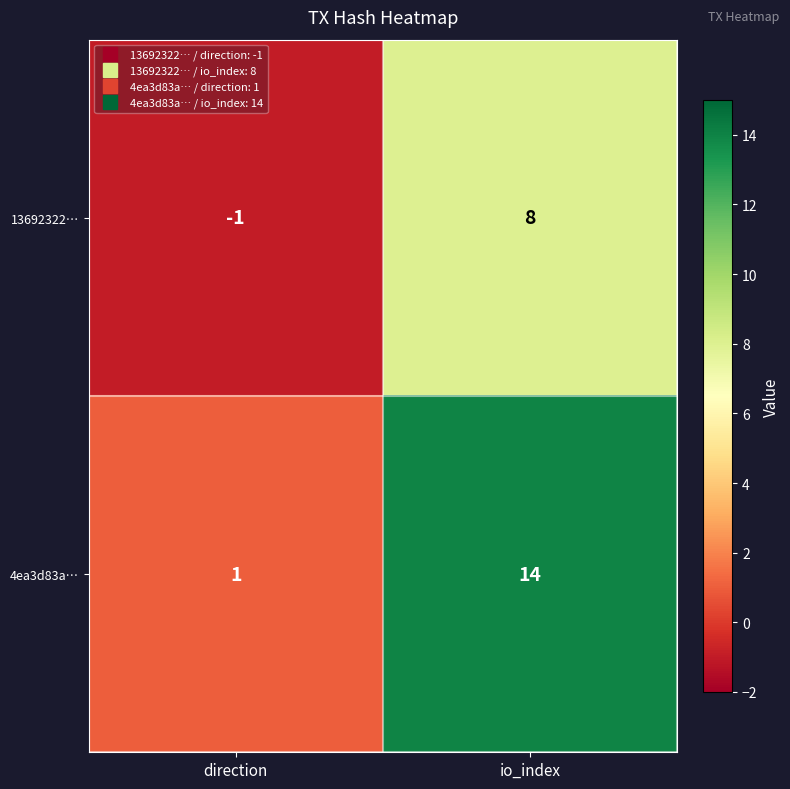

The value of 13692322… at io_index is 11. True or false?

False